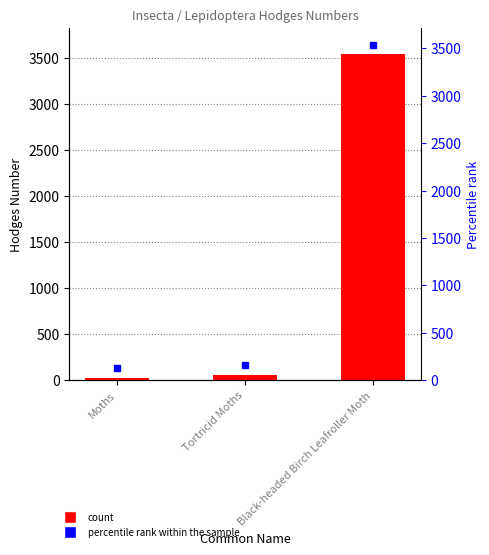

Where is the data nearest to the value 1784?

Tortricid Moths